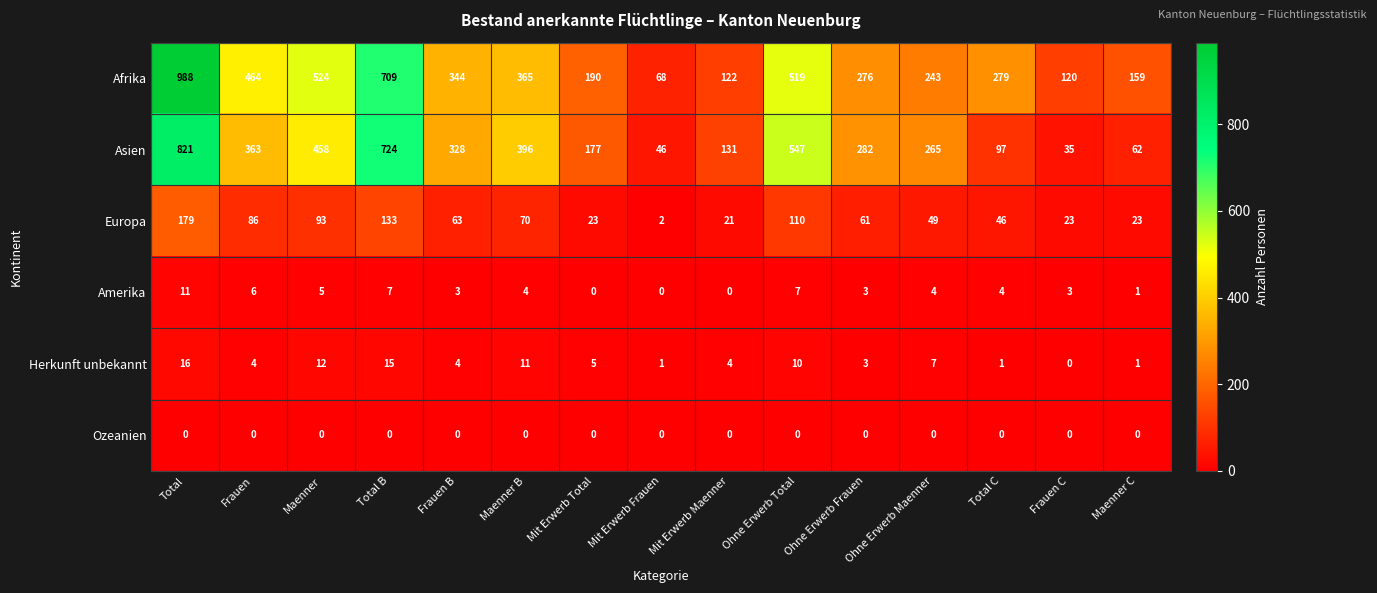

Where is Afrika nearest to the value 528?

Maenner